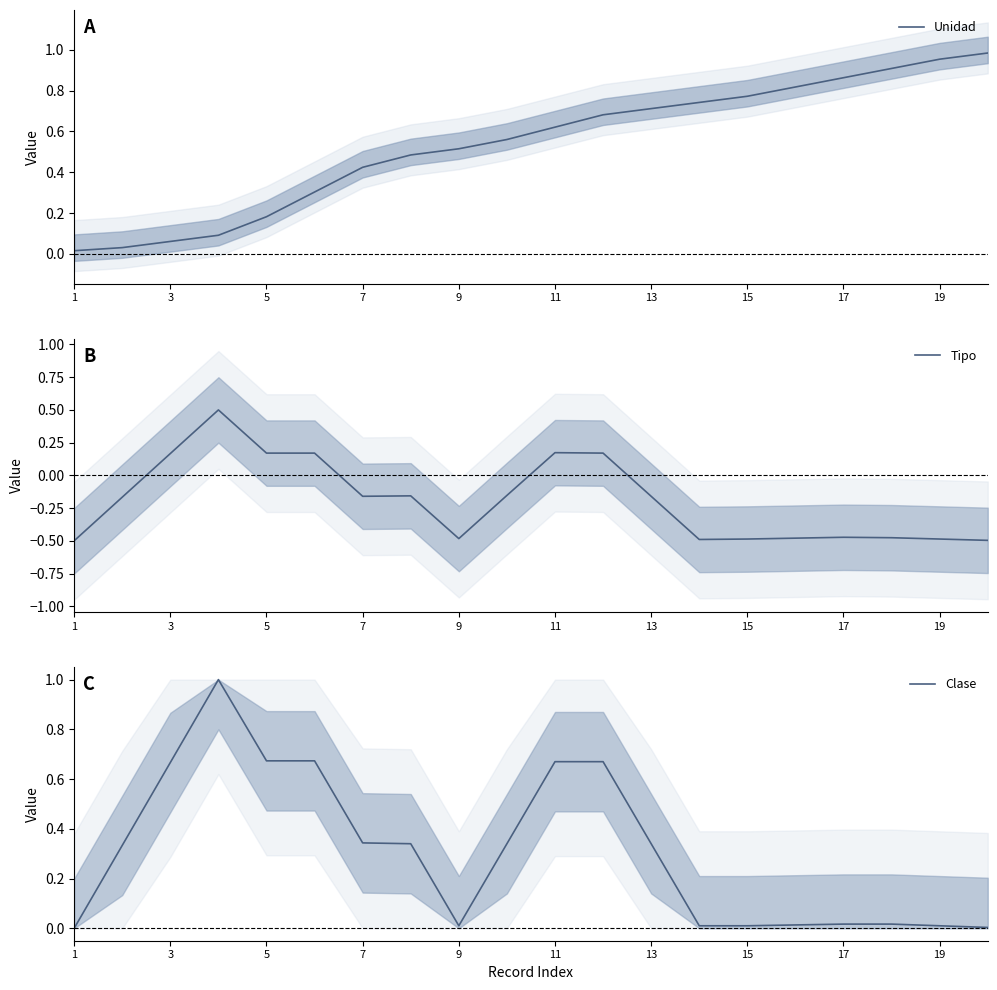

True or false: Unidad has a value of 0.3 at 19.

False